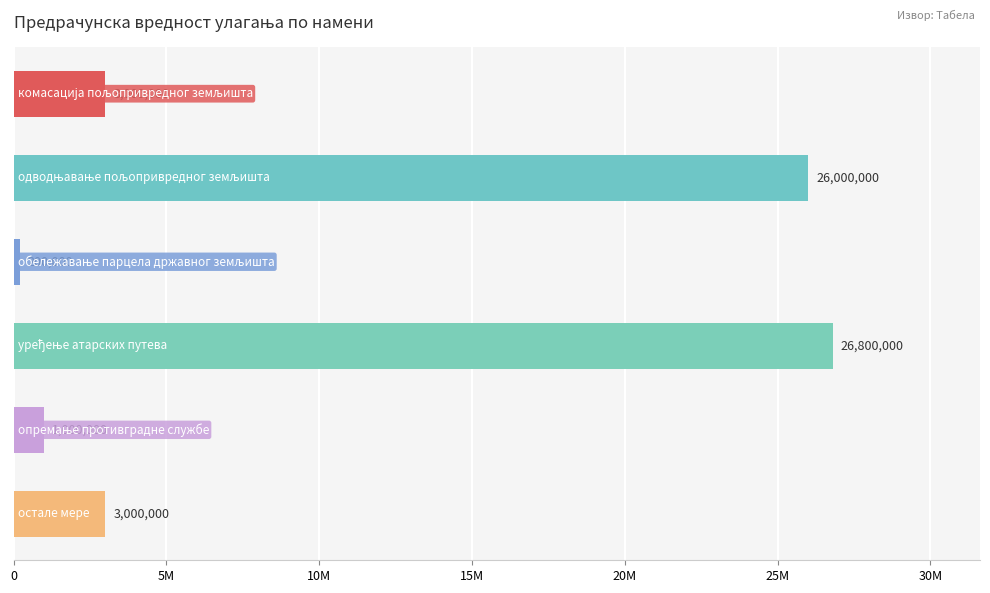

Does the chart contain any negative values?

No